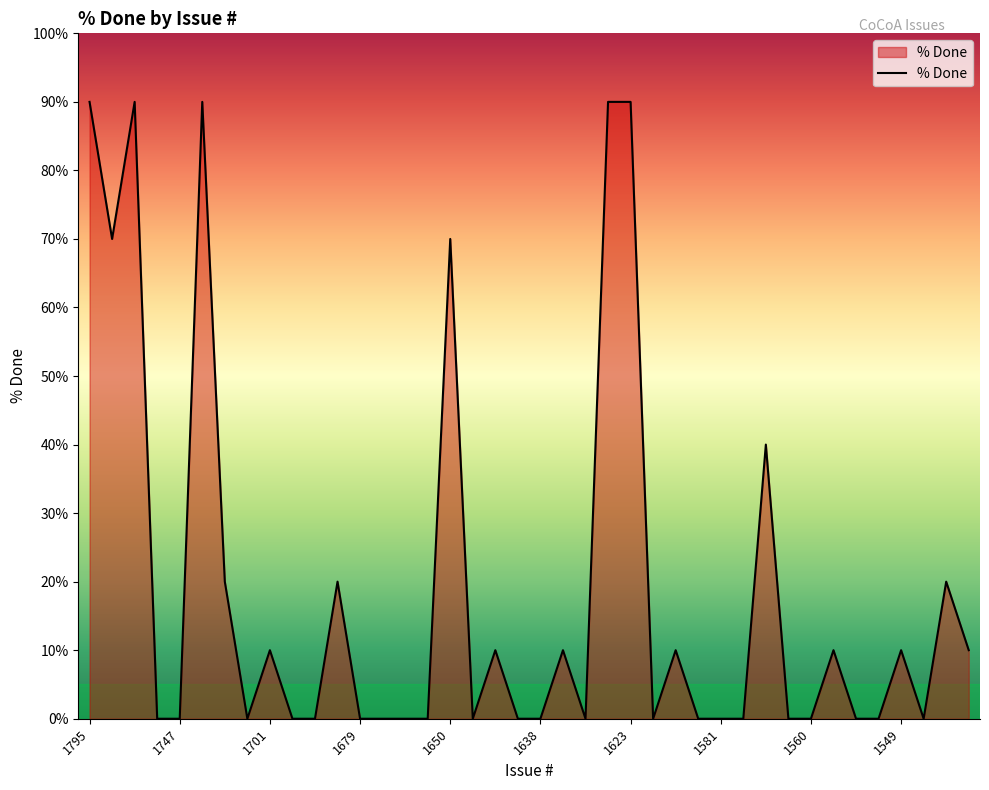

True or false: there are more than 2 points higher than both neighbors.

True